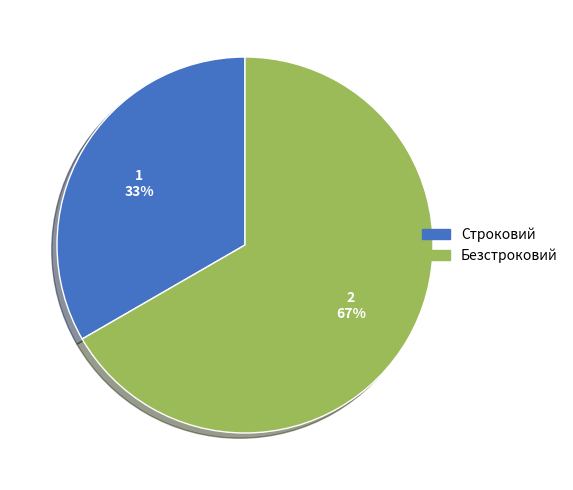

Rank the categories by value from lowest to highest.

Строковий, Безстроковий